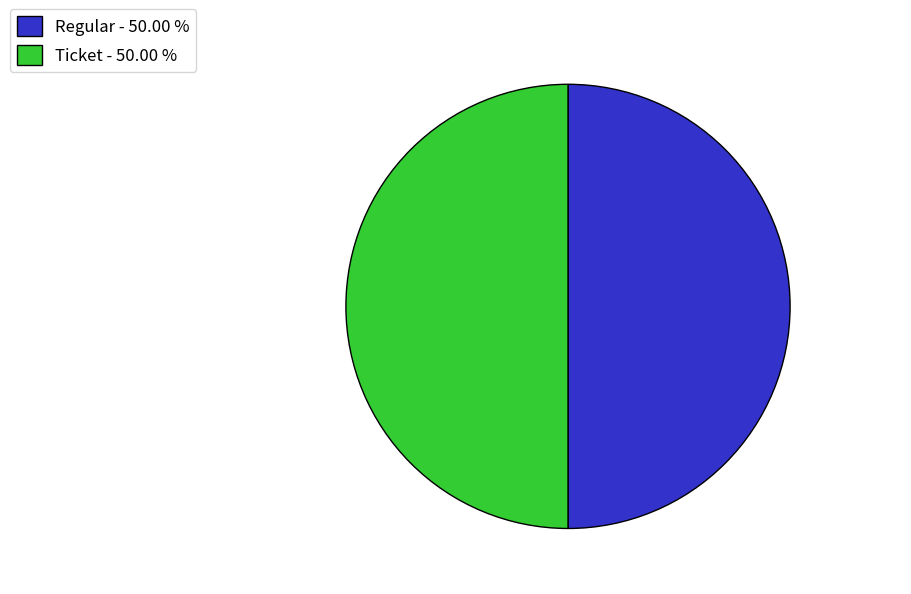

Combined, do Regular - 50.00 % and Ticket - 50.00 % account for over 50%?

Yes